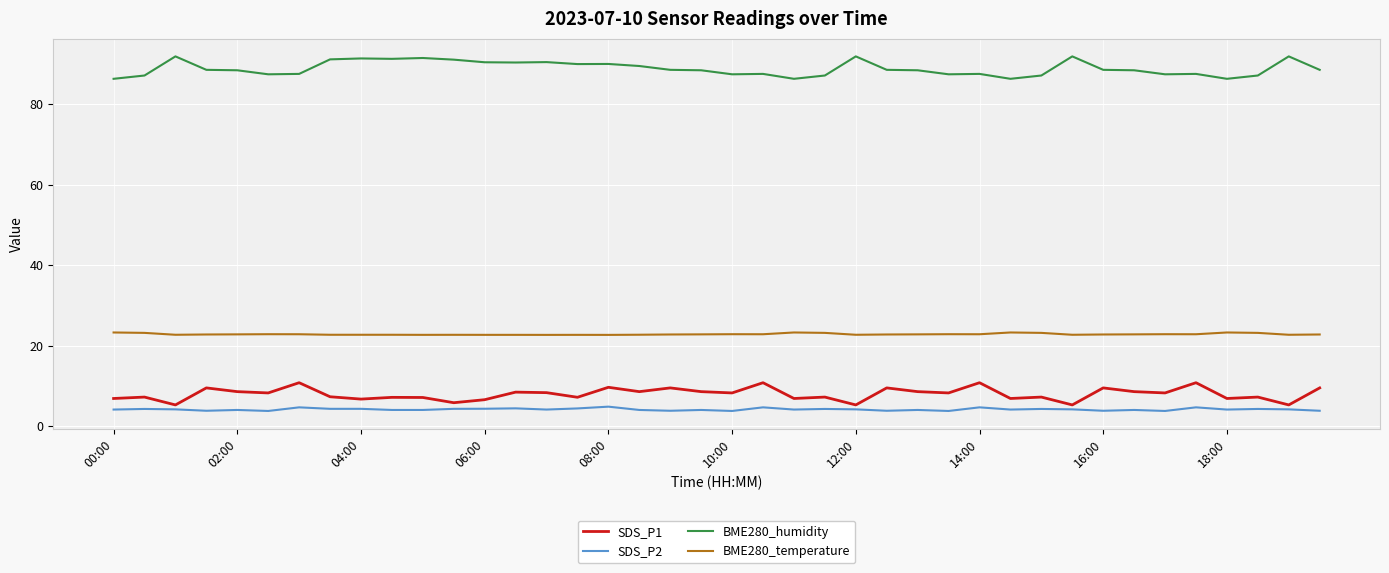

What is the difference between the maximum and minimum values in the BME280_humidity series?

5.6